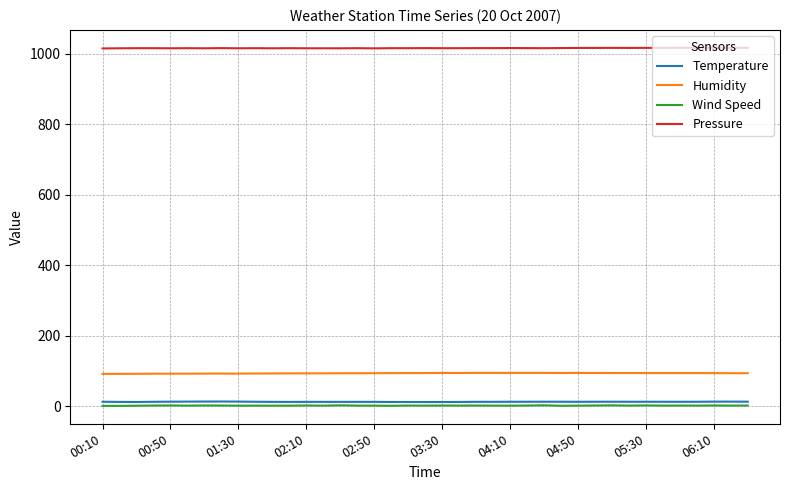

True or false: Pressure and Wind Speed intersect in this chart.

False